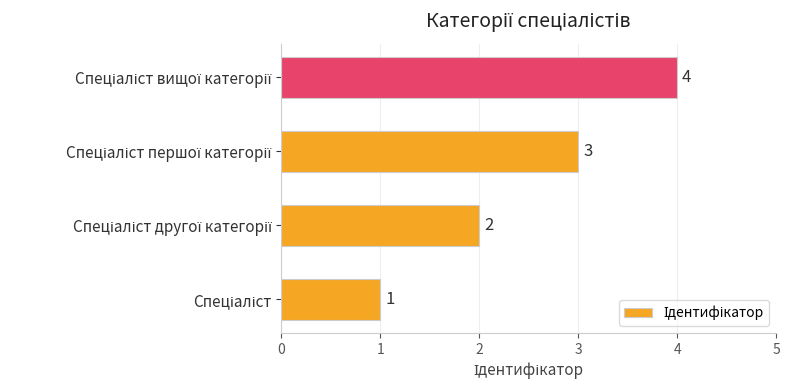

Count the number of categories in the chart.

4